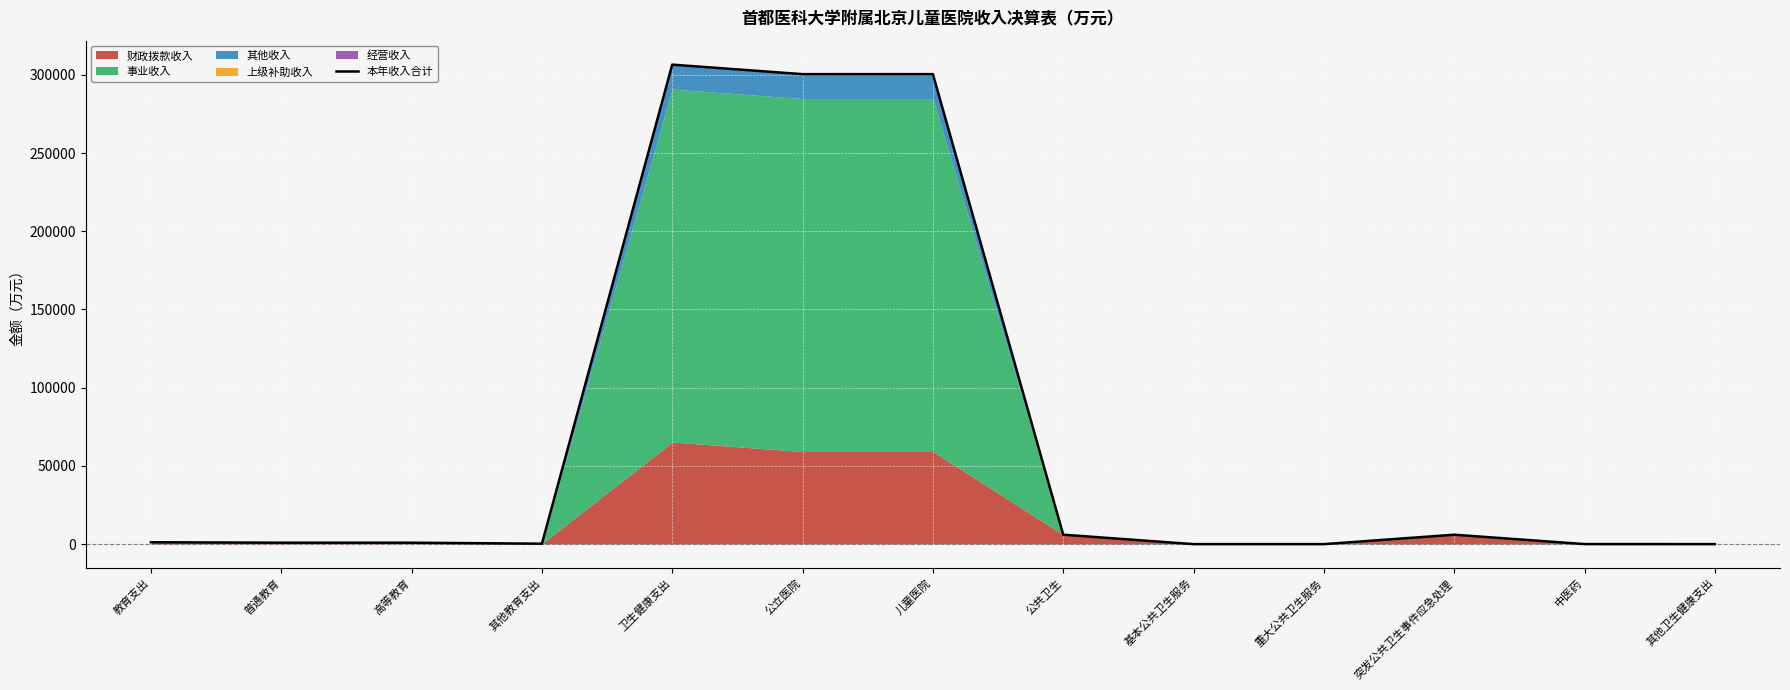

What is the greatest value displayed?

306521.9